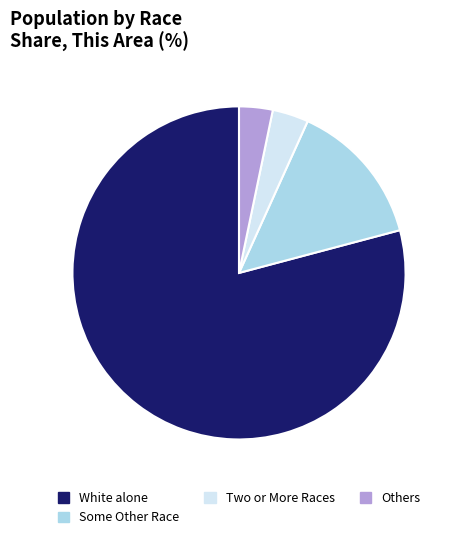

What is the ratio of the value at Others to the value at Two or More Races?

0.9